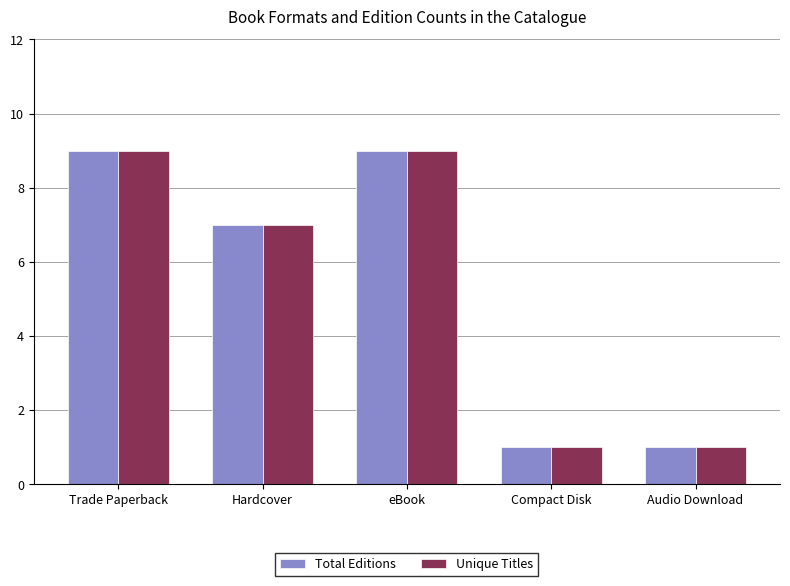

What is the average value of the Total Editions series?

5